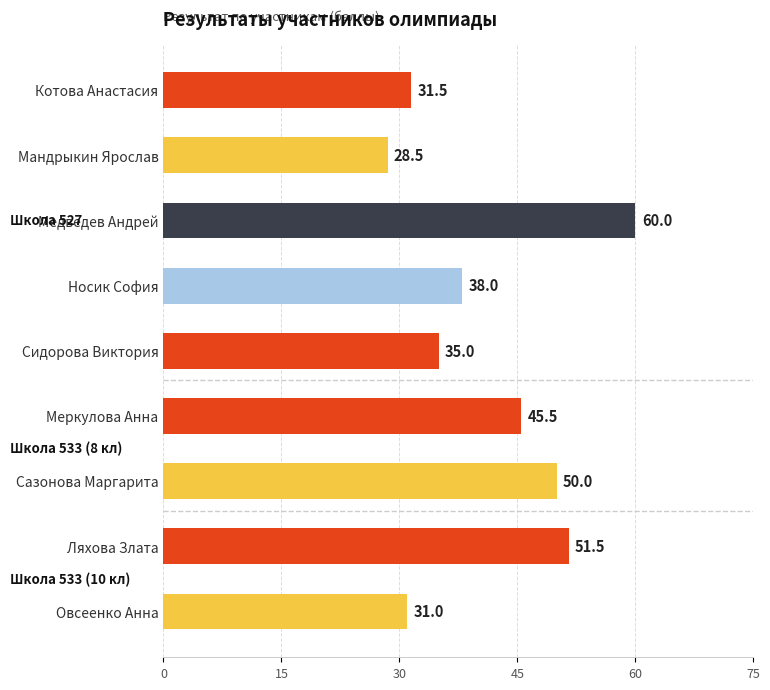

How many bars are there in total?

9